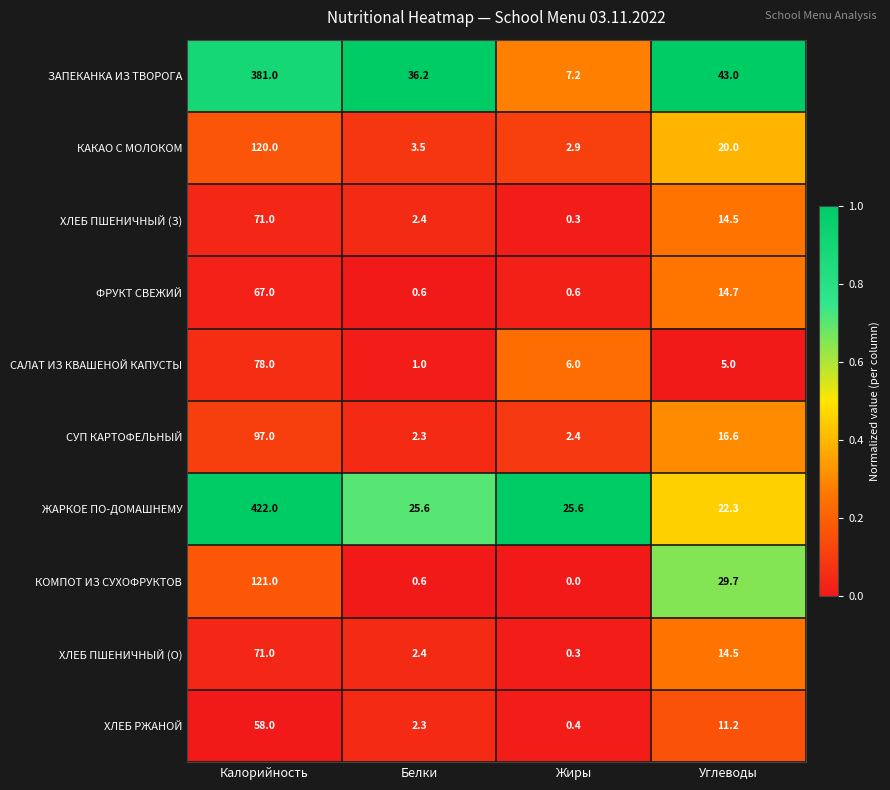

Is it true that ФРУКТ СВЕЖИЙ equals 45.7 at Калорийность?

False